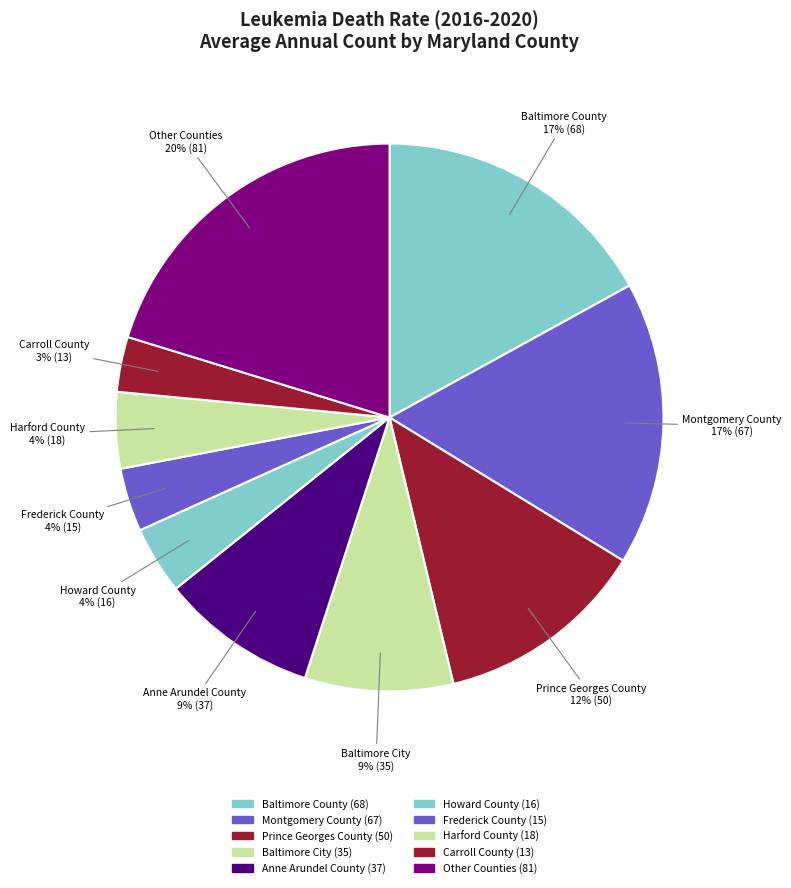

Do Montgomery County and Other Counties together represent more than half of the pie?

No